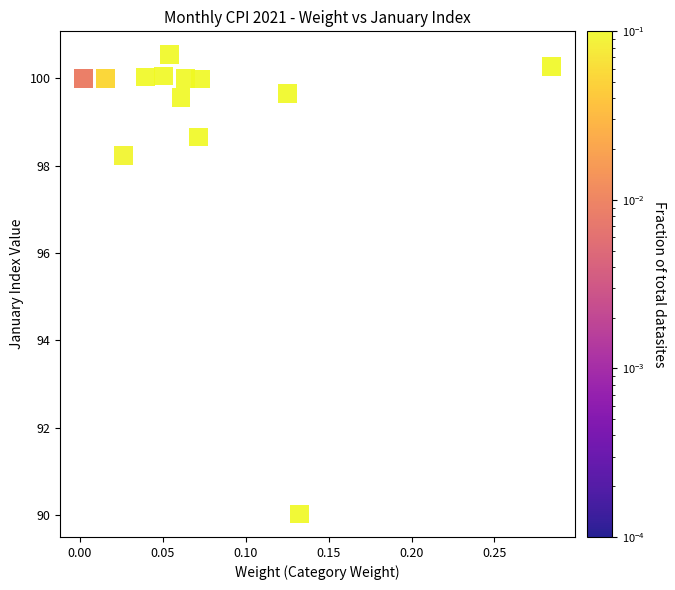

What is the range of Y values (max minus min)?

10.5